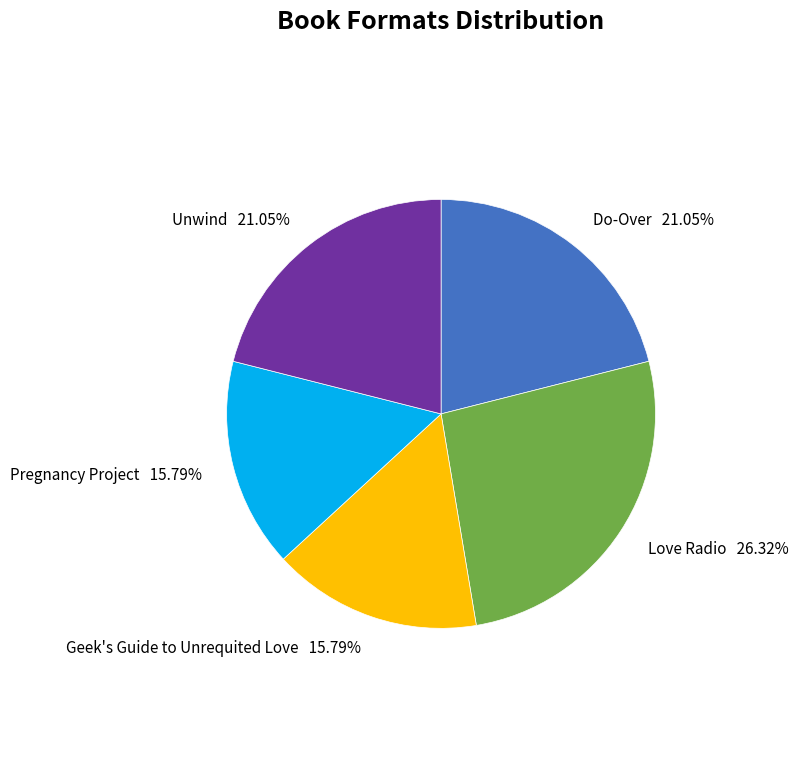

Does Love Radio 26.32% account for over 50% of the chart?

No